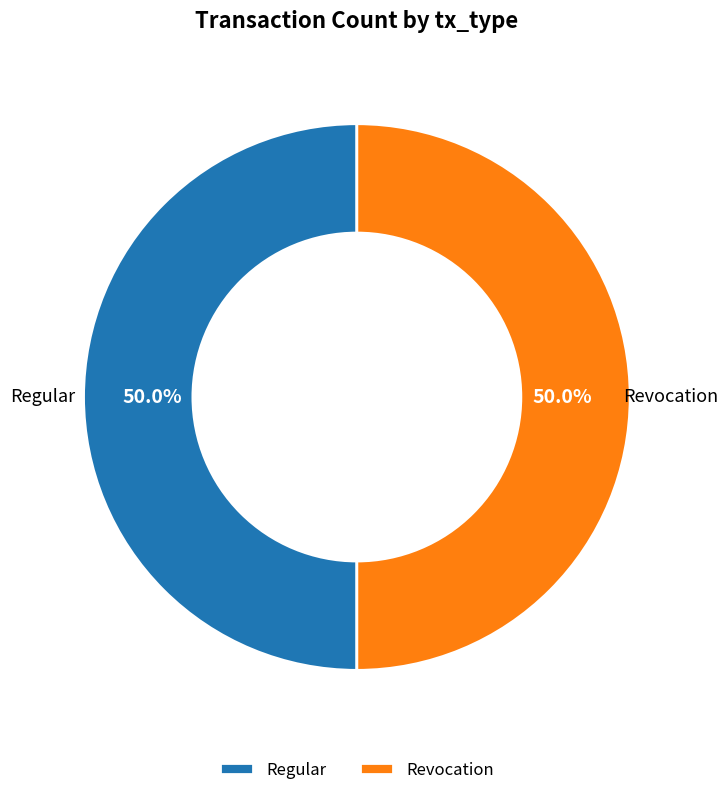

Combined, do Regular and Revocation account for over 50%?

Yes